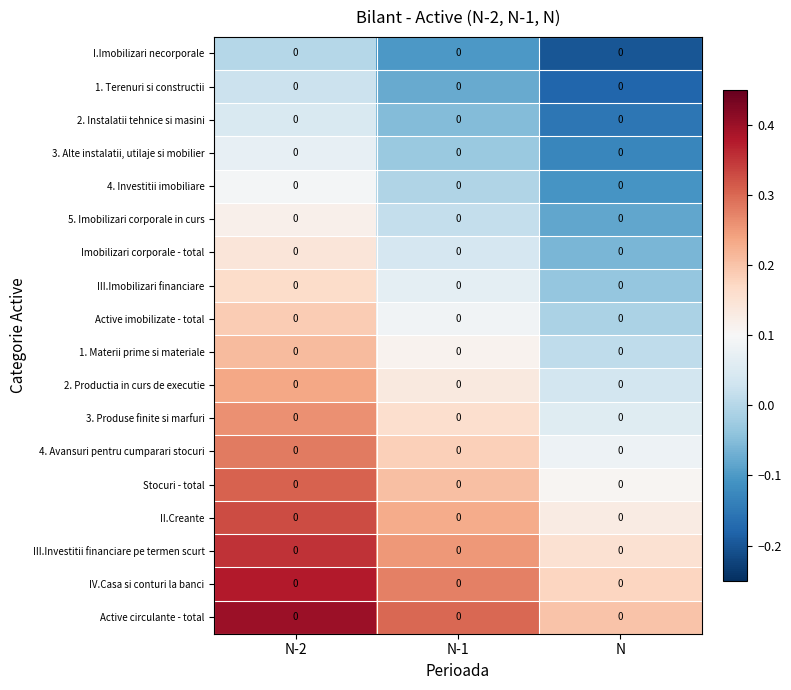

At how many categories does at least one series exceed 0?

3